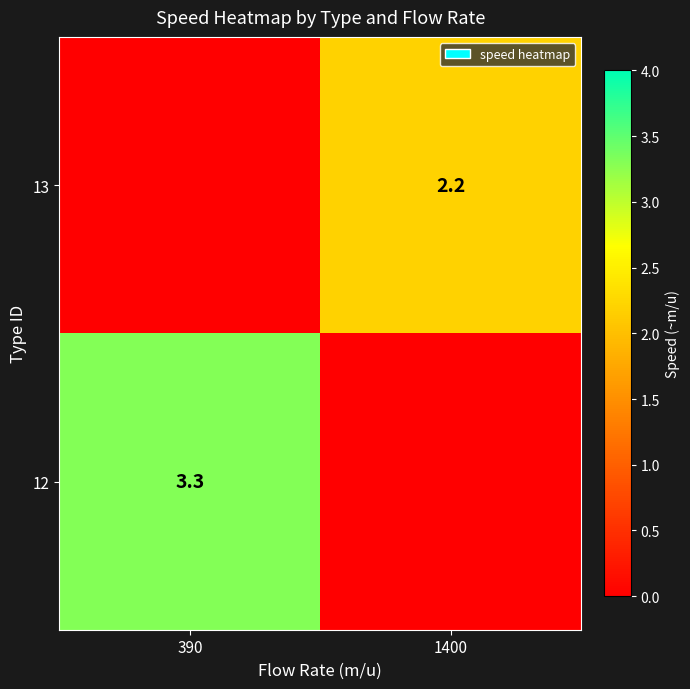

True or false: 12 has a value of 3.3 at 390.

True